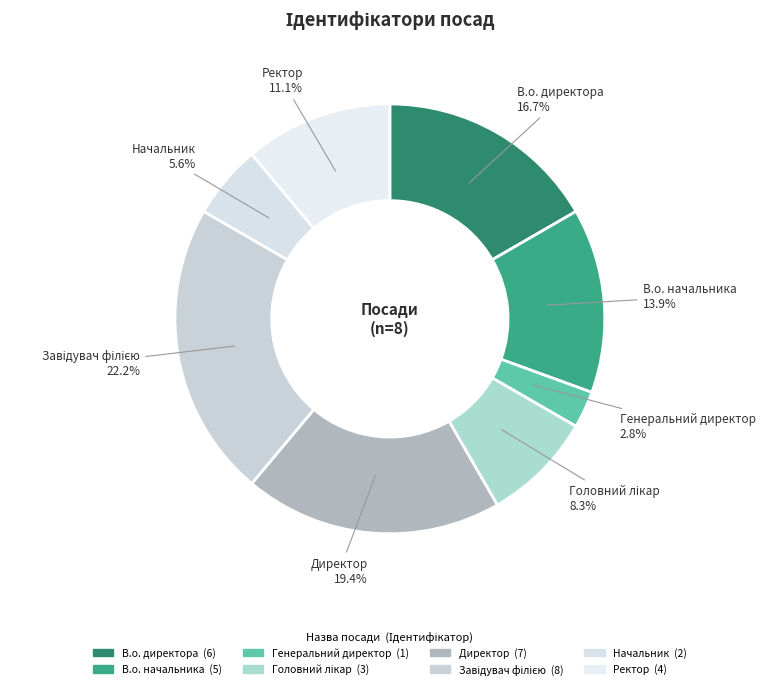

Does any single category account for the majority?

No